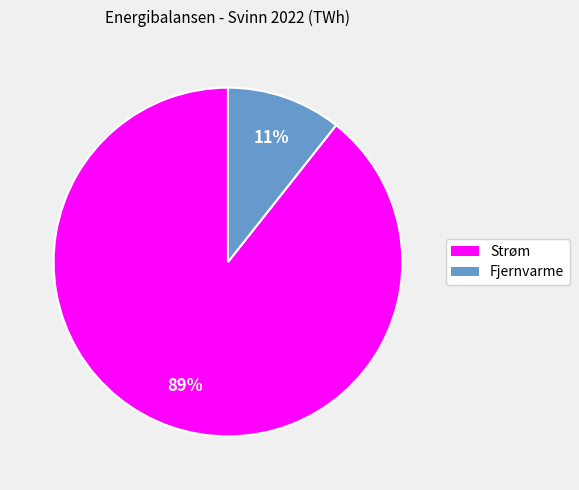

Which category has the biggest portion of the pie?

Strøm